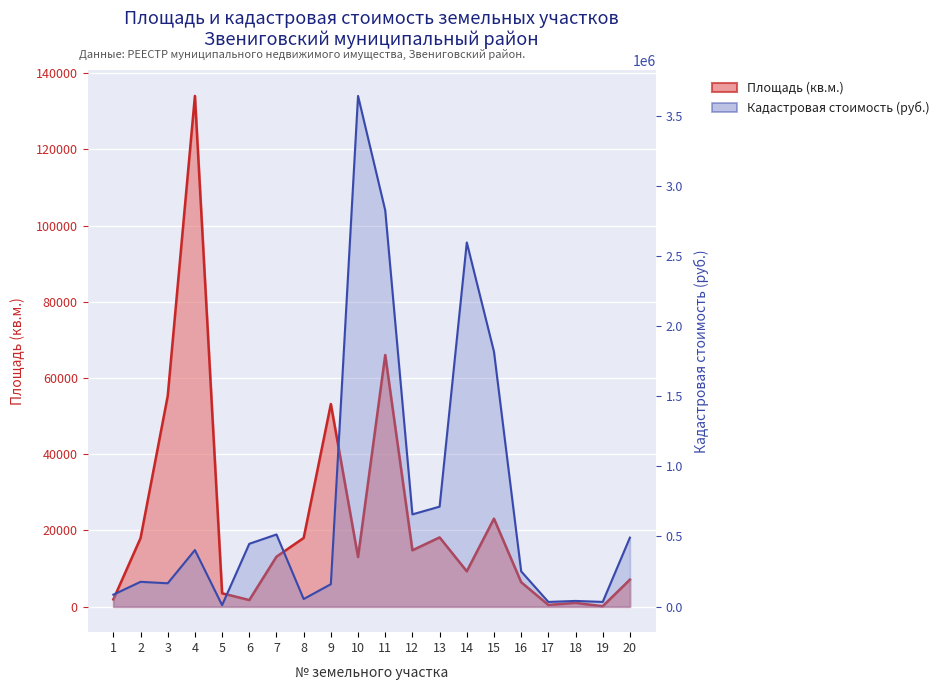

How many distinct data groups are displayed?

2